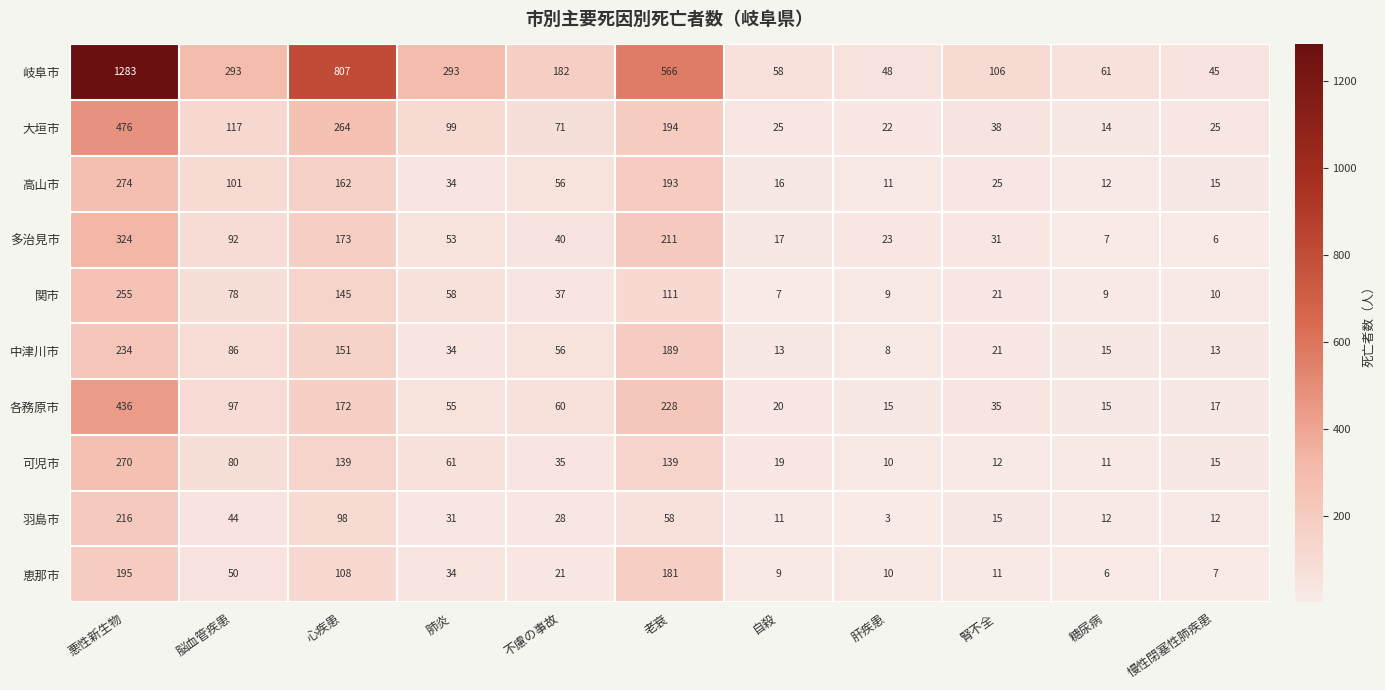

Count the number of categories in the chart.

11